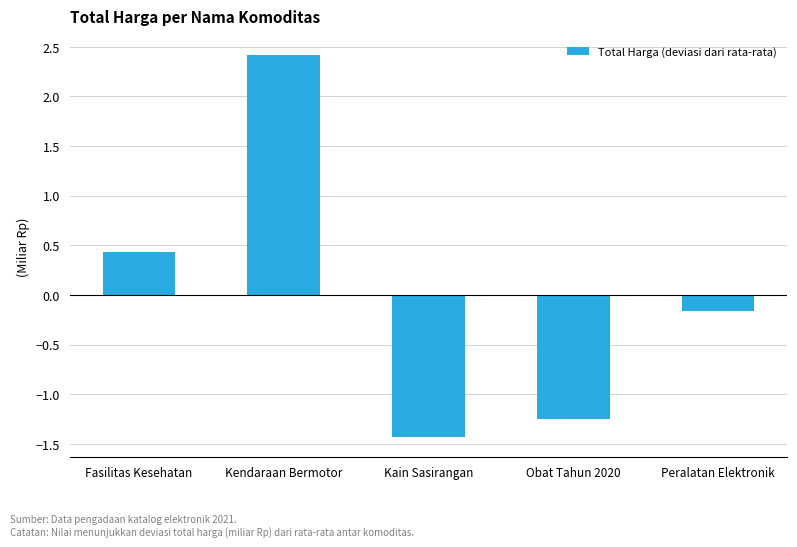

Which category has the lowest value across all series?

Kain Sasirangan